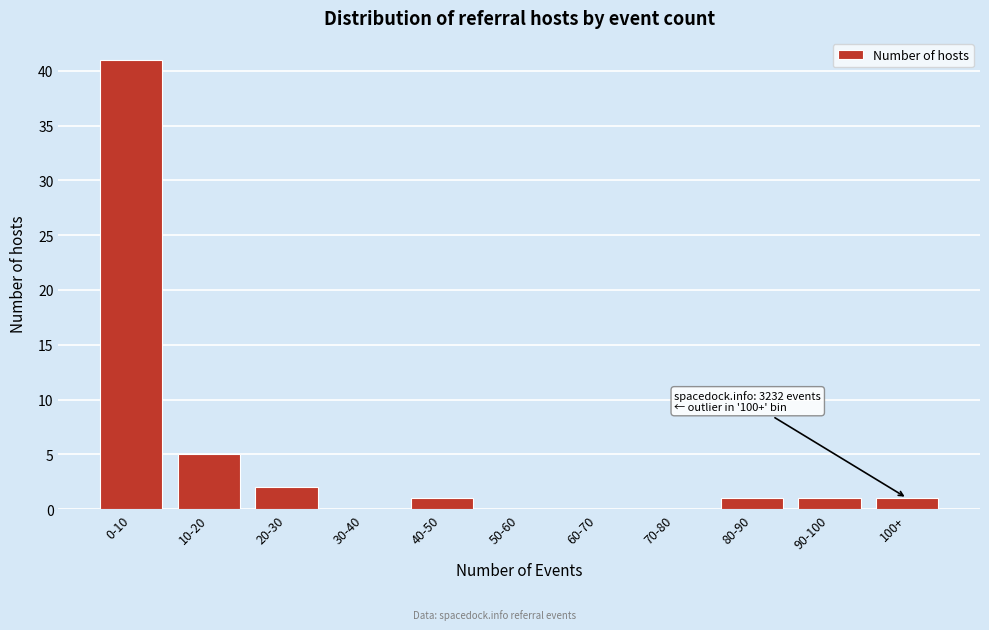

Reading left to right, what are all the values shown in this chart?

0-10=41	10-20=5	20-30=2	30-40=0	40-50=1	50-60=0	60-70=0	70-80=0	80-90=1	90-100=1	100+=1